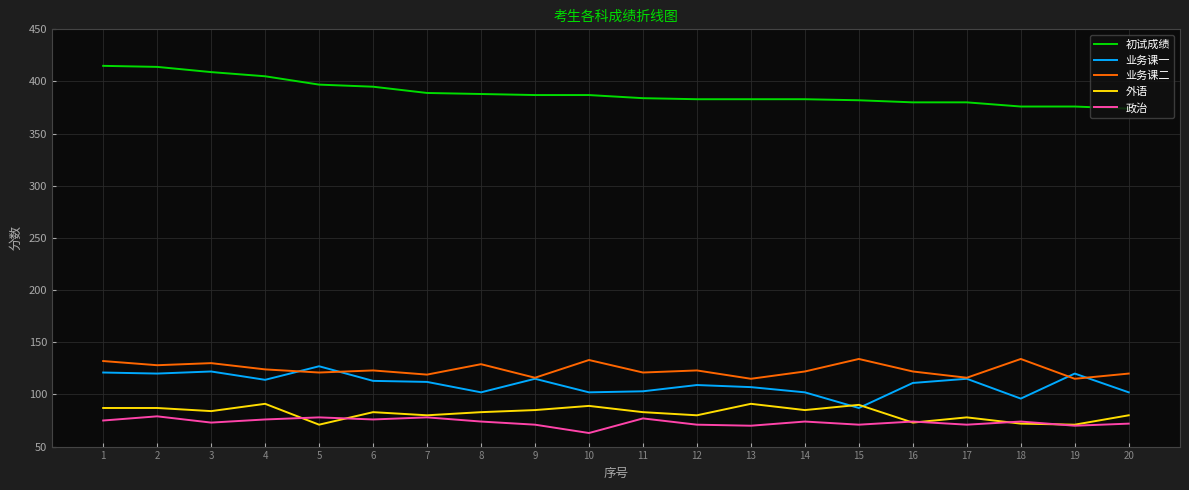

What is the spread (max minus min) of values at 4?

329